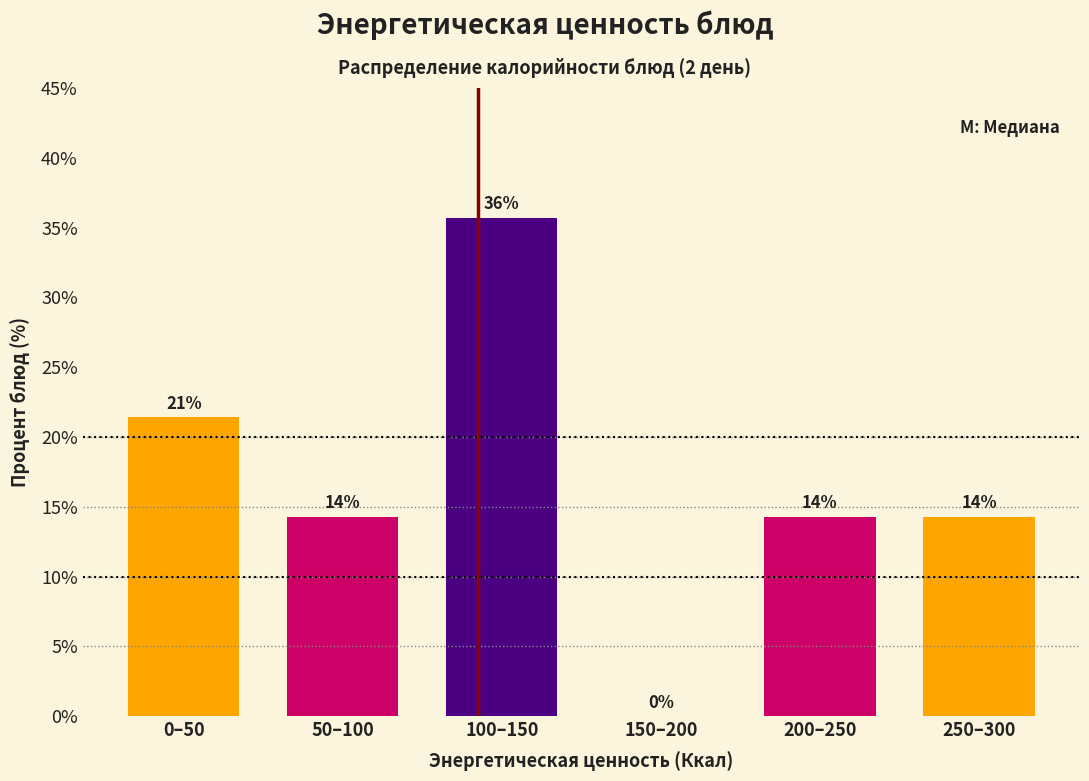

Are the bars horizontal?

No